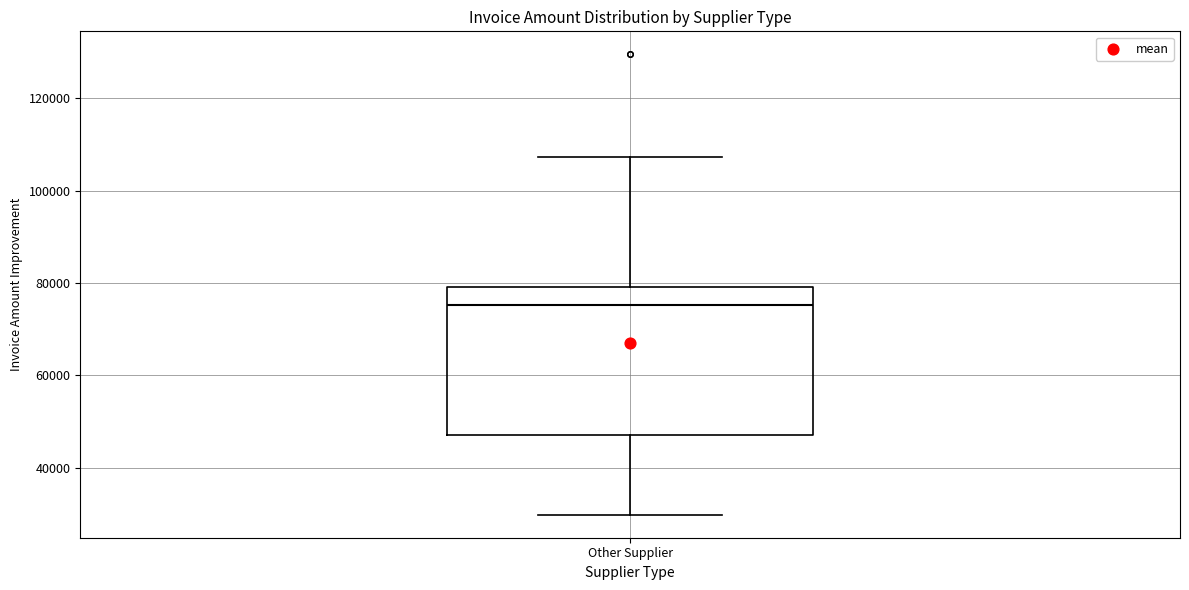

Read this box plot against the y-axis: the position of the median line, the range covered by the box, and the ends of both whiskers. The values are not printed on the chart, so give them approximately, as read against the axis.

median 76000, box 48000 to 80000, whiskers 30000 to 108000